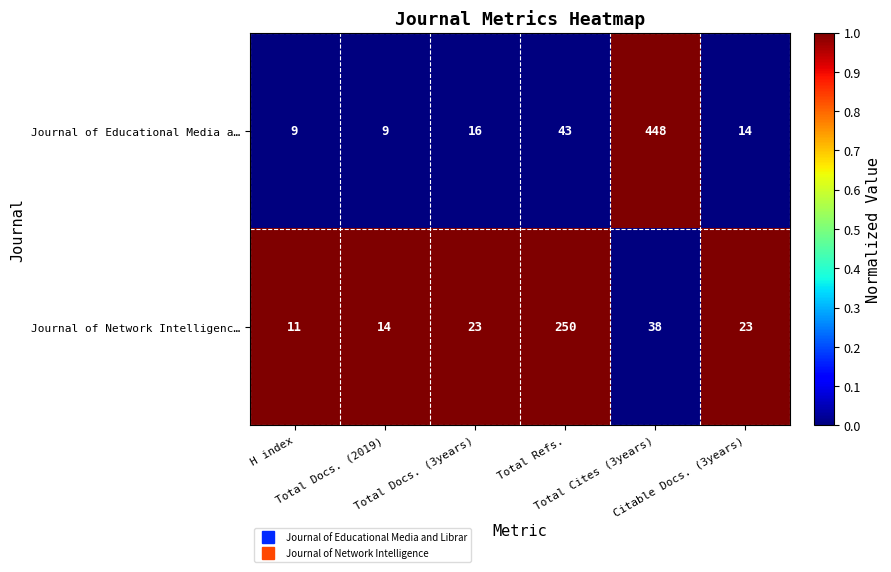

What is the maximum value shown in the chart?

448